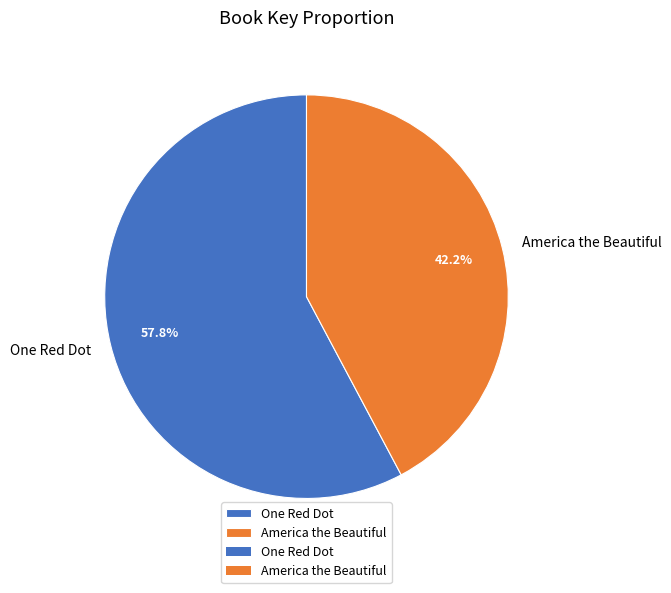

The America the Beautiful slice represents 42% of the pie. True or false?

True